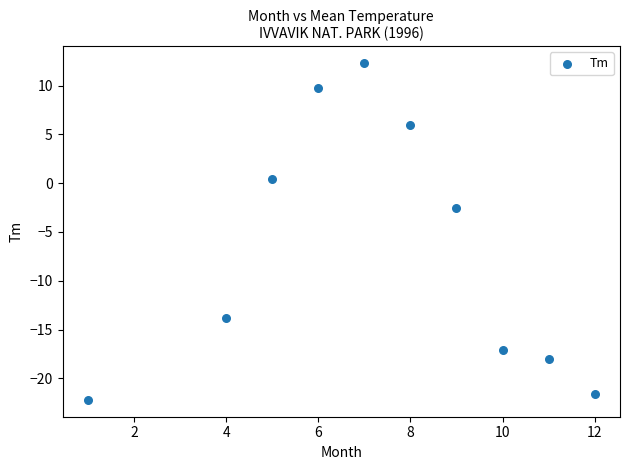

What is the average Y value?

-6.7